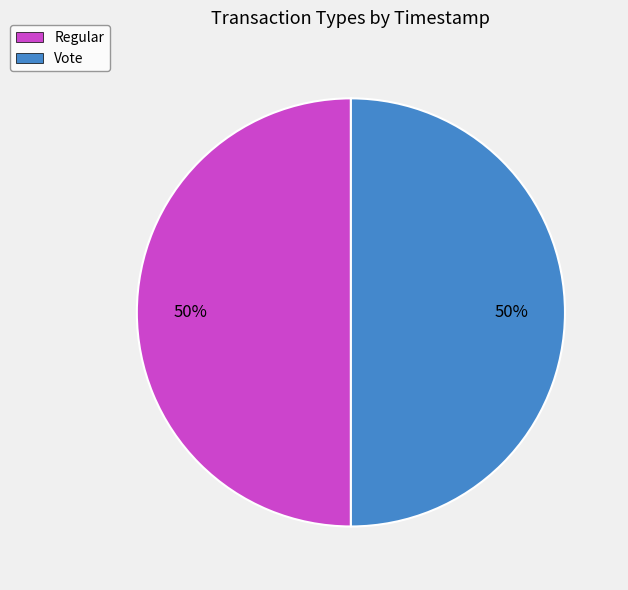

To the nearest percent, what is the average slice percentage?

50%